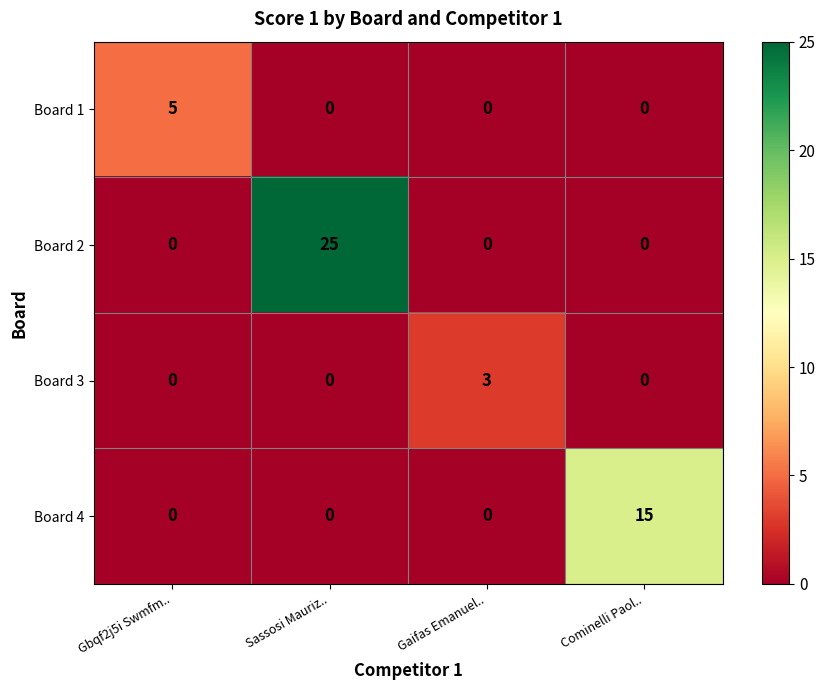

Reading right to left, extract all data points from this chart.

Board 1: Cominelli Paol..=0	Gaifas Emanuel..=0	Sassosi Mauriz..=0	Gbqf2j5i Swmfm..=5
Board 2: Cominelli Paol..=0	Gaifas Emanuel..=0	Sassosi Mauriz..=25	Gbqf2j5i Swmfm..=0
Board 3: Cominelli Paol..=0	Gaifas Emanuel..=3	Sassosi Mauriz..=0	Gbqf2j5i Swmfm..=0
Board 4: Cominelli Paol..=15	Gaifas Emanuel..=0	Sassosi Mauriz..=0	Gbqf2j5i Swmfm..=0